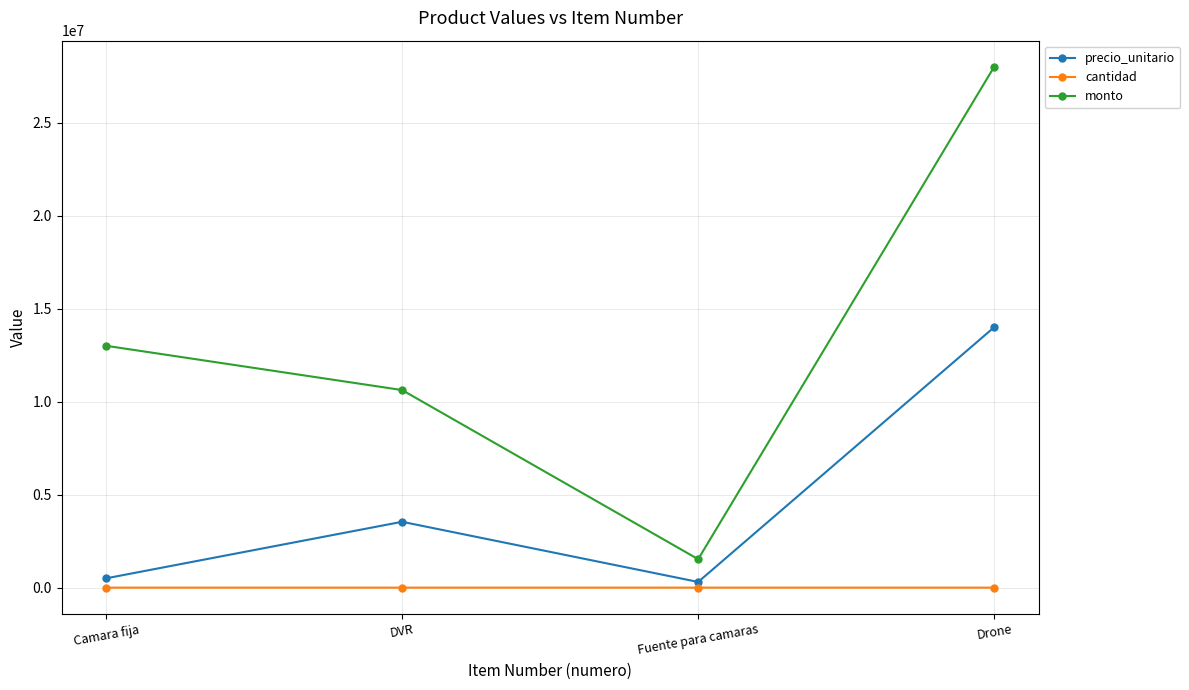

What is the label of the 3rd point from the right?

DVR